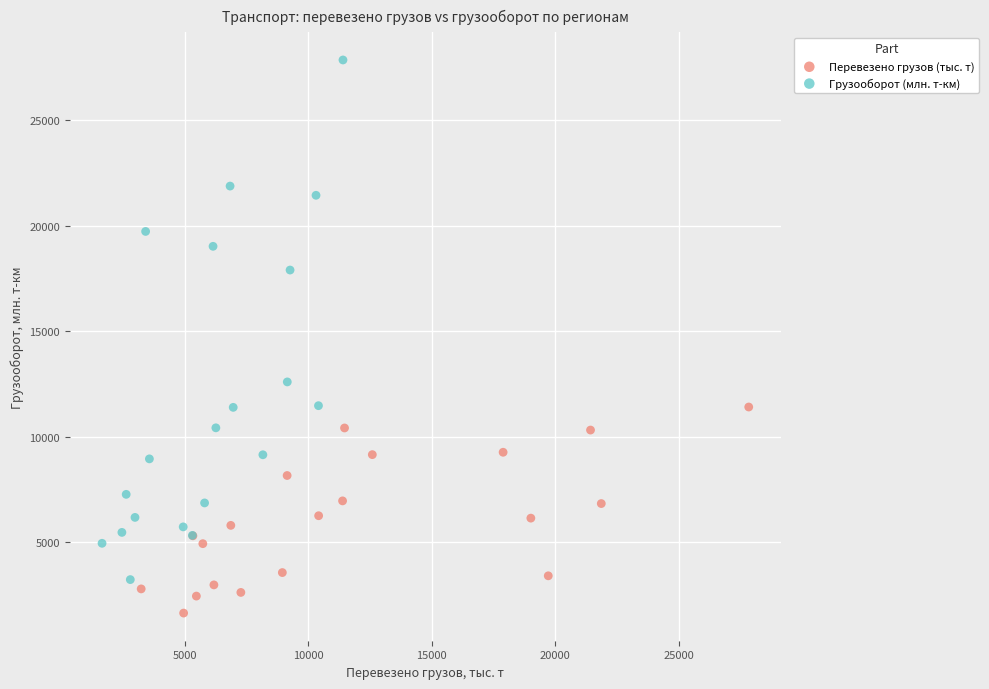

Which series contains the highest Y value?

Грузооборот (млн. т-км)